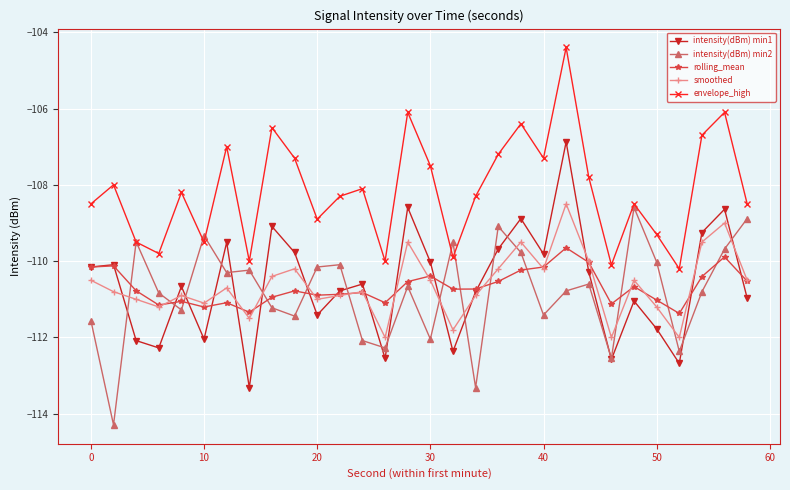

Count the number of data series in this chart.

5